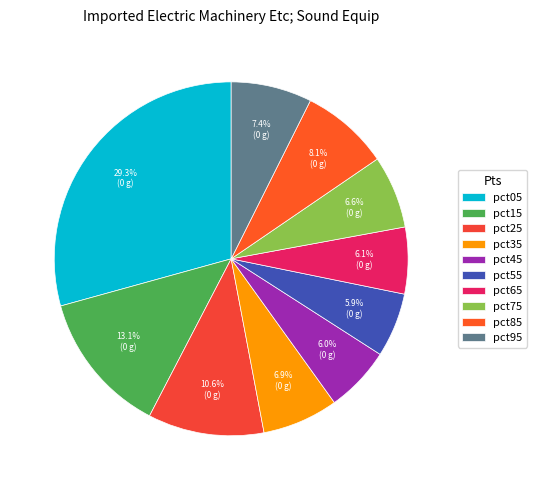

To the nearest percent, what is the average slice percentage?

10%